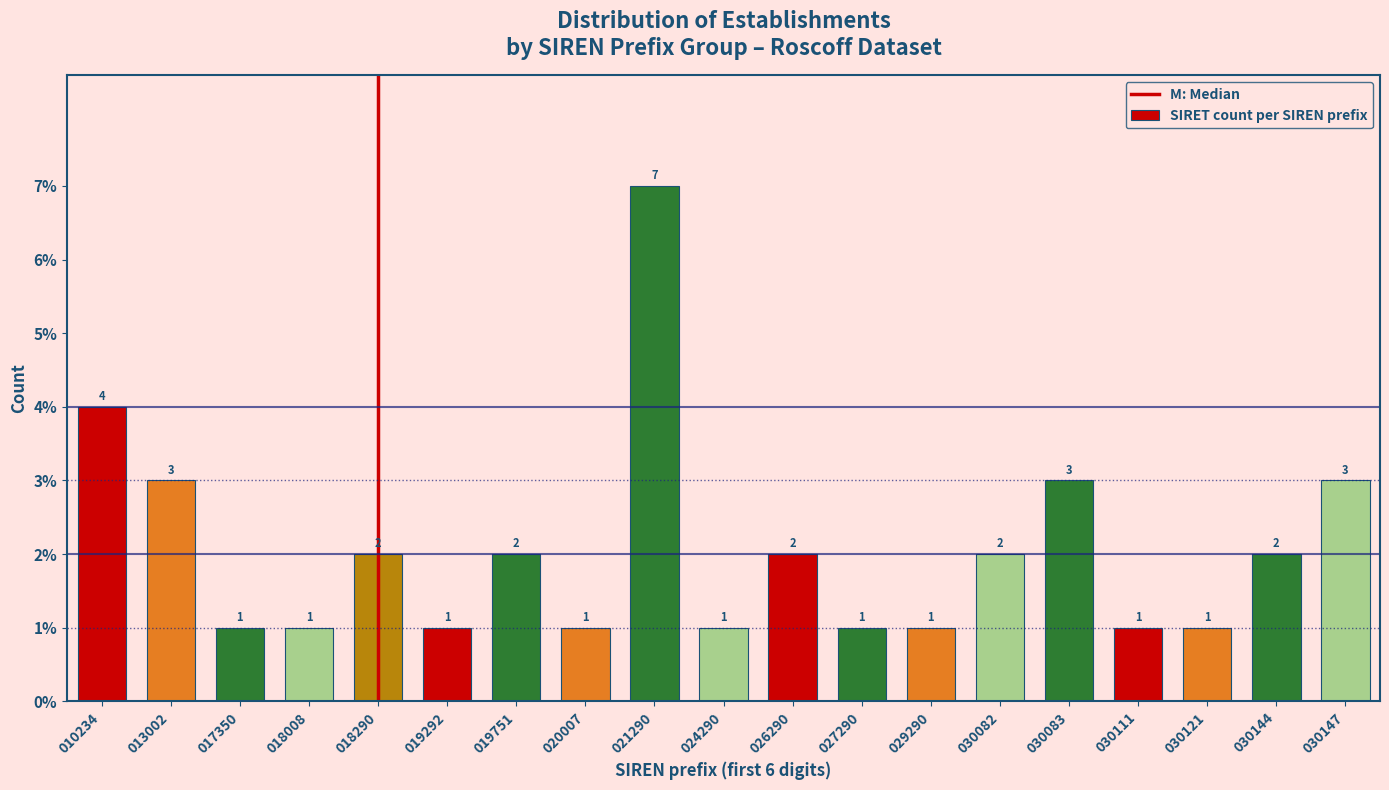

Reading left to right, what are all the values shown in this chart?

4	3	1	1	2	1	2	1	7	1	2	1	1	2	3	1	1	2	3